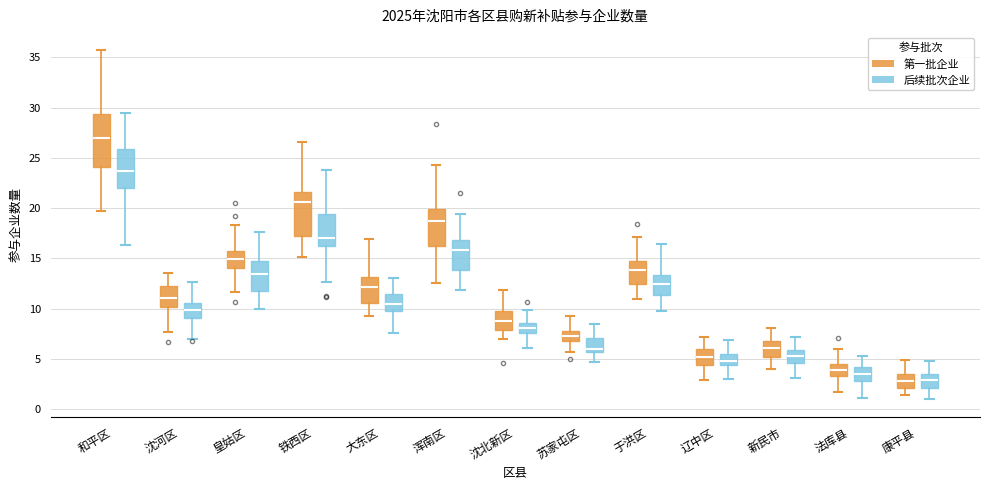

Reading left to right, read every box against the y-axis: the position of its median line, the range the box covers, and the ends of its whiskers. The values are not printed on the chart, so give them approximately, as read against the axis.

和平区 (第一批企业): median 27.0, box 24.0 to 29.5, whiskers 20.0 to 36.0
和平区 (后续批次企业): median 23.5, box 22.0 to 26.0, whiskers 16.5 to 29.5
沈河区 (第一批企业): median 11.0, box 10.0 to 12.0, whiskers 7.5 to 13.5
沈河区 (后续批次企业): median 10.0, box 9.0 to 10.5, whiskers 7.0 to 12.5
皇姑区 (第一批企业): median 15.0, box 14.0 to 16.0, whiskers 11.5 to 18.5
皇姑区 (后续批次企业): median 13.5, box 11.5 to 14.5, whiskers 10.0 to 17.5
铁西区 (第一批企业): median 20.5, box 17.5 to 21.5, whiskers 15.0 to 26.5
铁西区 (后续批次企业): median 17.0, box 16.5 to 19.5, whiskers 12.5 to 24.0
大东区 (第一批企业): median 12.0, box 10.5 to 13.0, whiskers 9.5 to 17.0
大东区 (后续批次企业): median 10.5, box 10.0 to 11.5, whiskers 7.5 to 13.0
浑南区 (第一批企业): median 19.0, box 16.0 to 20.0, whiskers 12.5 to 24.0
浑南区 (后续批次企业): median 16.0, box 14.0 to 17.0, whiskers 12.0 to 19.5
沈北新区 (第一批企业): median 9.0, box 8.0 to 10.0, whiskers 7.0 to 12.0
沈北新区 (后续批次企业): median 8.0, box 7.5 to 8.5, whiskers 6.0 to 10.0
苏家屯区 (第一批企业): median 7.5, box 6.5 to 8.0, whiskers 5.5 to 9.0
苏家屯区 (后续批次企业): median 6.0, box 5.5 to 7.0, whiskers 4.5 to 8.5
于洪区 (第一批企业): median 14.0, box 12.5 to 14.5, whiskers 11.0 to 17.0
于洪区 (后续批次企业): median 12.5, box 11.5 to 13.5, whiskers 10.0 to 16.5
辽中区 (第一批企业): median 5.0, box 4.5 to 6.0, whiskers 3.0 to 7.0
辽中区 (后续批次企业): median 5.0, box 4.5 to 5.5, whiskers 3.0 to 7.0
新民市 (第一批企业): median 6.0, box 5.0 to 7.0, whiskers 4.0 to 8.0
新民市 (后续批次企业): median 5.5, box 4.5 to 6.0, whiskers 3.0 to 7.0
法库县 (第一批企业): median 4.0, box 3.5 to 4.5, whiskers 1.5 to 6.0
法库县 (后续批次企业): median 3.5, box 3.0 to 4.0, whiskers 1.0 to 5.5
康平县 (第一批企业): median 3.0, box 2.0 to 3.5, whiskers 1.5 to 5.0
康平县 (后续批次企业): median 3.0, box 2.0 to 3.5, whiskers 1.0 to 5.0